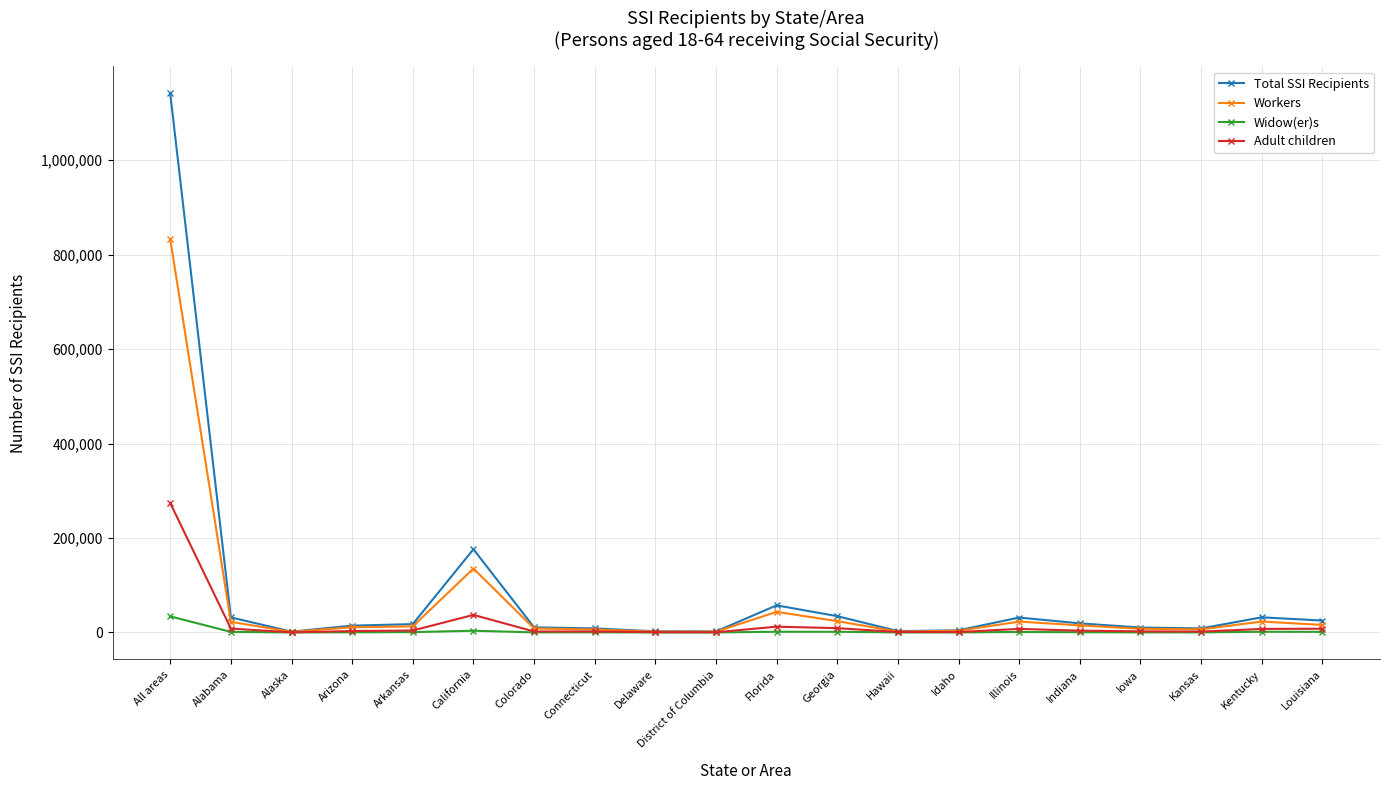

How many categories are shown in the chart?

20